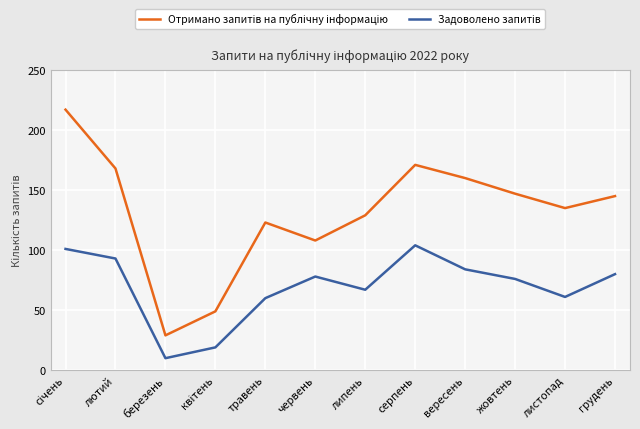

What position from the left is листопад?

11